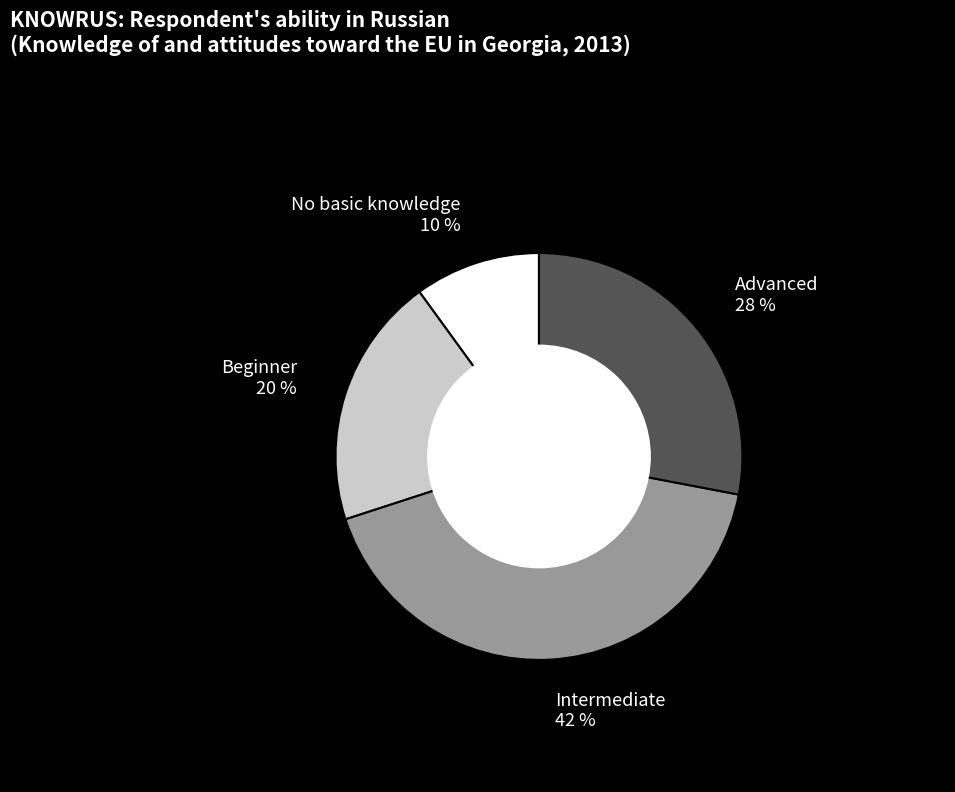

Does any single category account for the majority?

No